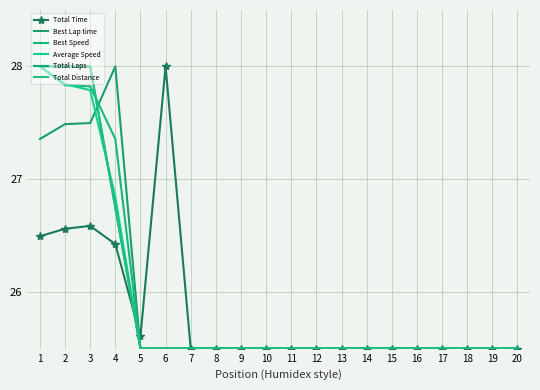

At 7, list the series in order from largest to smallest.

Total Time, Best Lap time, Best Speed, Average Speed, Total Laps, Total Distance